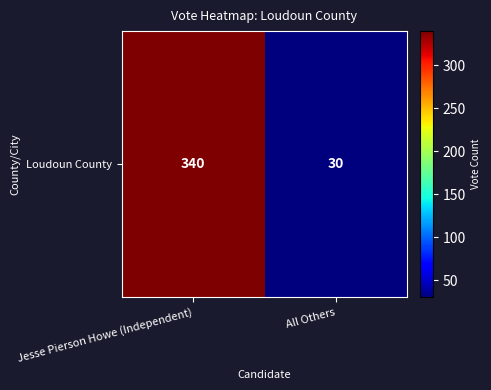

List the labels in order of value, largest first.

Jesse Pierson Howe (Independent), All Others